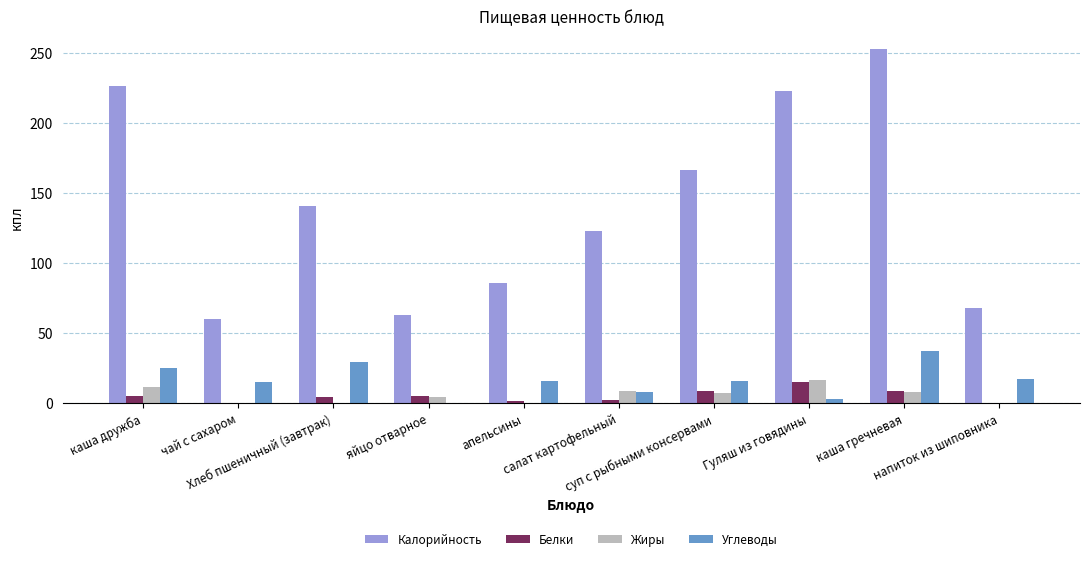

How many data points in Жиры are above 7?

5